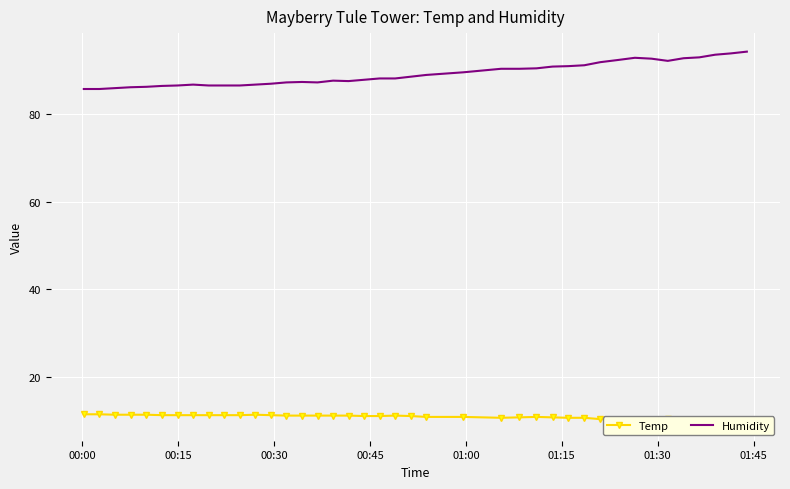

True or false: Humidity and Temp cross at least once.

False